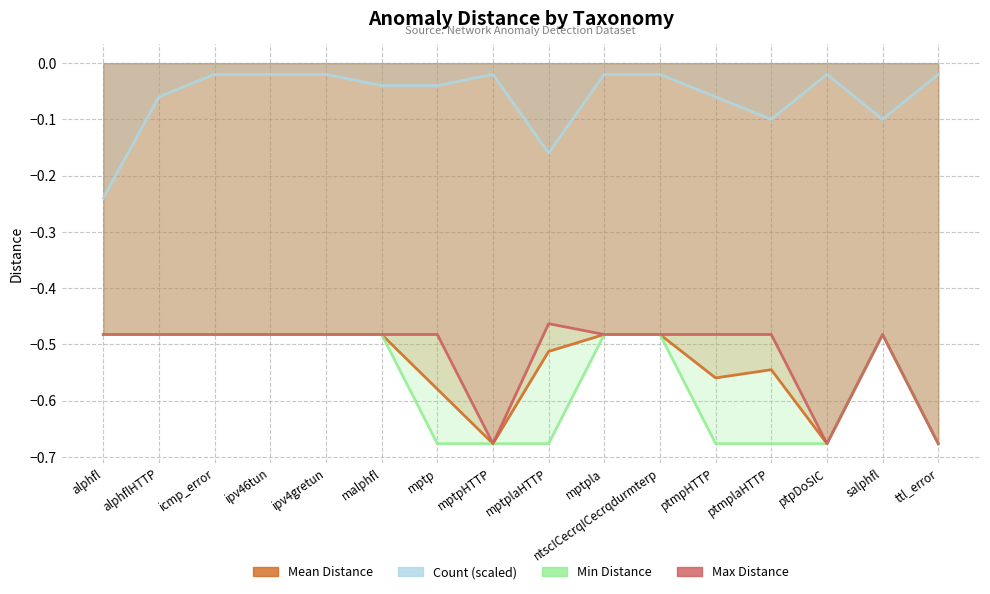

How many lines are shown in the chart?

4